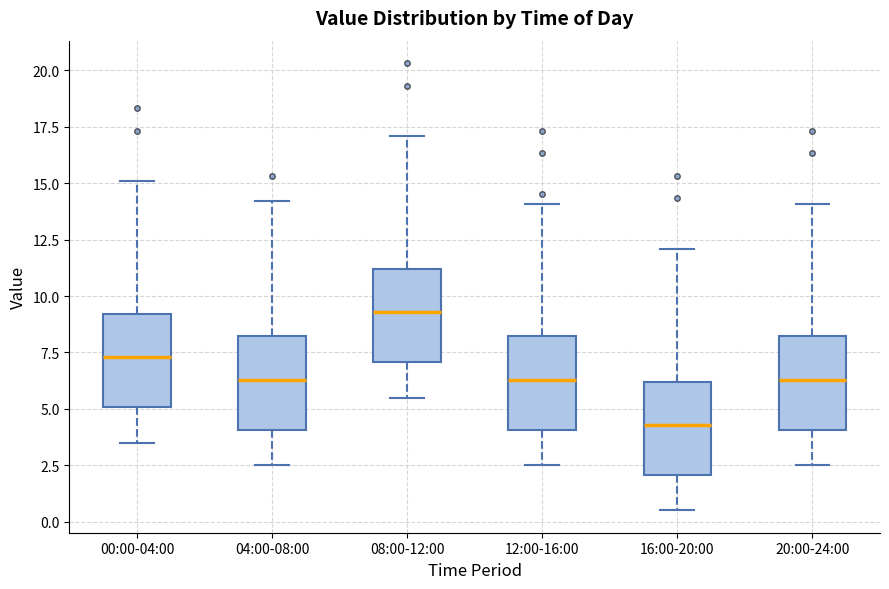

Reading left to right, read every box against the y-axis: the position of its median line, the range the box covers, and the ends of its whiskers. The values are not printed on the chart, so give them approximately, as read against the axis.

00:00-04:00: median 7.5, box 5.0 to 9.0, whiskers 3.5 to 15.0
04:00-08:00: median 6.5, box 4.0 to 8.0, whiskers 2.5 to 14.0
08:00-12:00: median 9.5, box 7.0 to 11.0, whiskers 5.5 to 17.0
12:00-16:00: median 6.5, box 4.0 to 8.0, whiskers 2.5 to 14.0
16:00-20:00: median 4.5, box 2.0 to 6.0, whiskers 0.5 to 12.0
20:00-24:00: median 6.5, box 4.0 to 8.0, whiskers 2.5 to 14.0